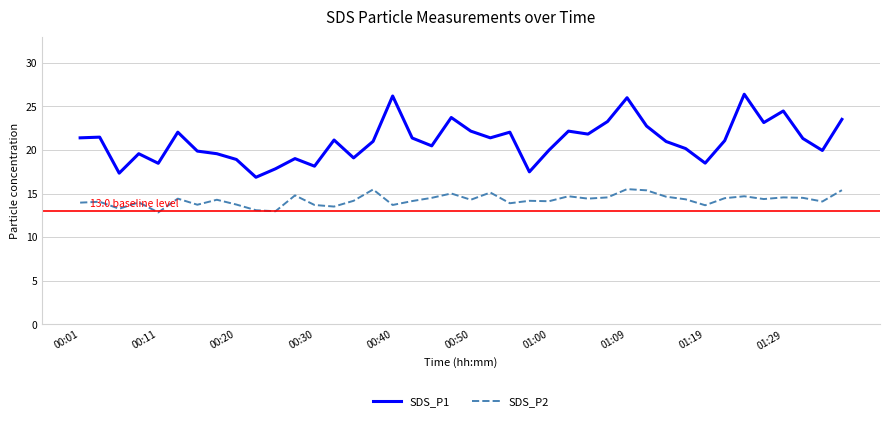

Which series has the largest range (max minus min)?

SDS_P1